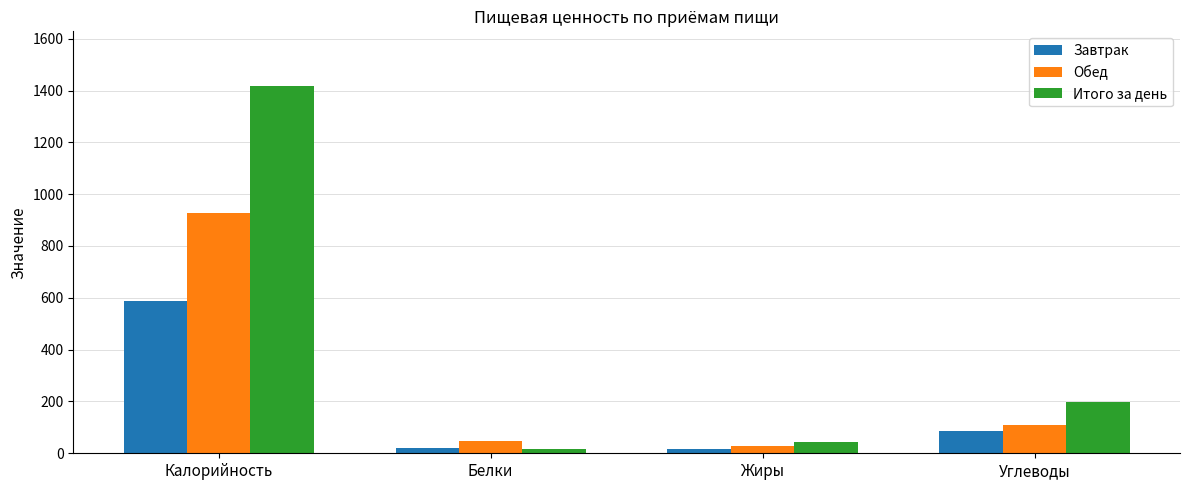

What is the average value of the Обед series?

279